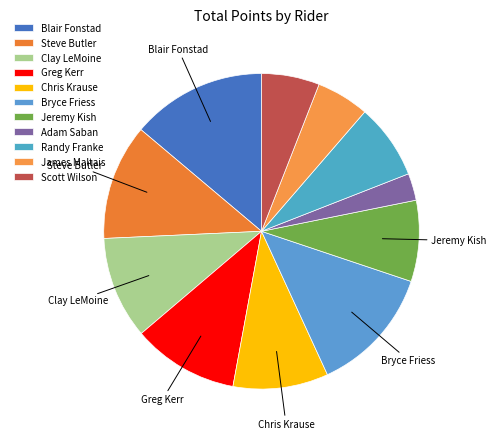

Rank the categories by value from lowest to highest.

Adam Saban, James Maltais, Scott Wilson, Randy Franke, Jeremy Kish, Chris Krause, Clay LeMoine, Greg Kerr, Steve Butler, Bryce Friess, Blair Fonstad